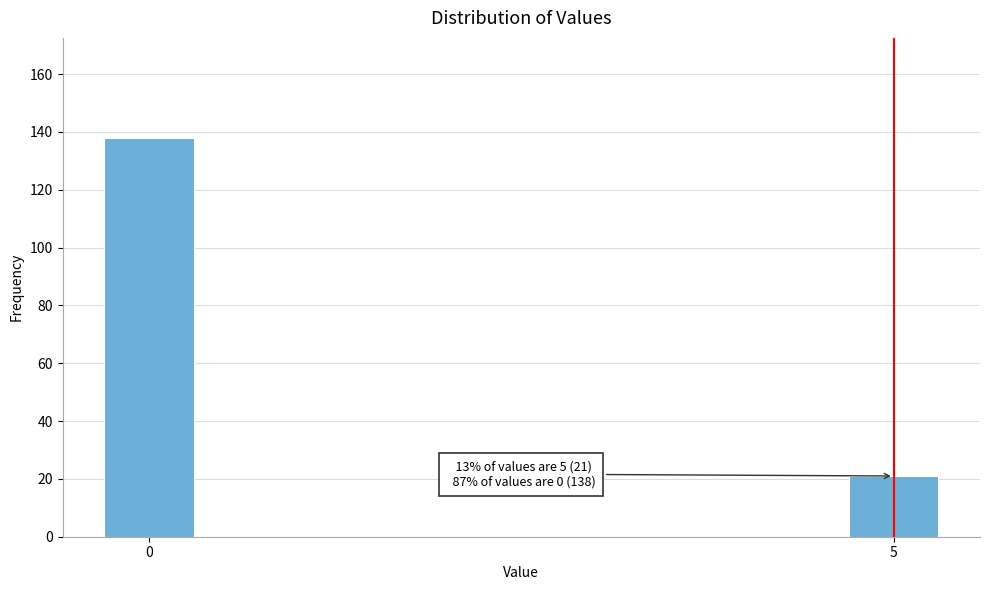

Reading left to right, list all the values displayed in this chart.

0=138	5=21